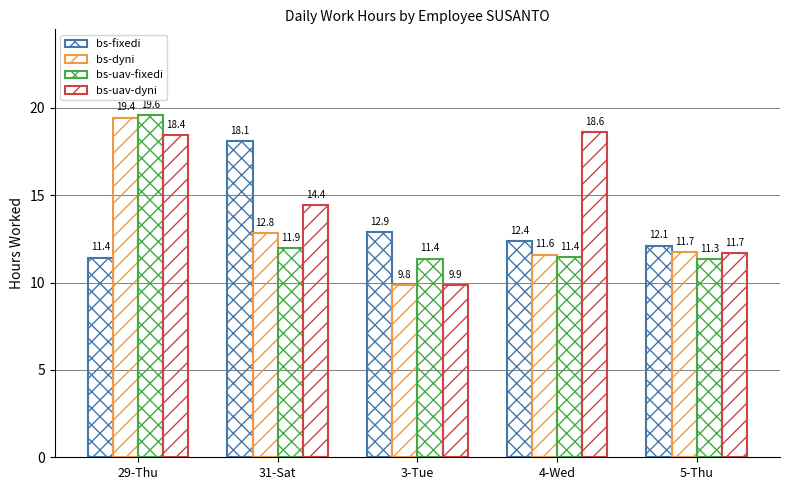

The value of bs-dyni at 4-Wed is 16.4. True or false?

False